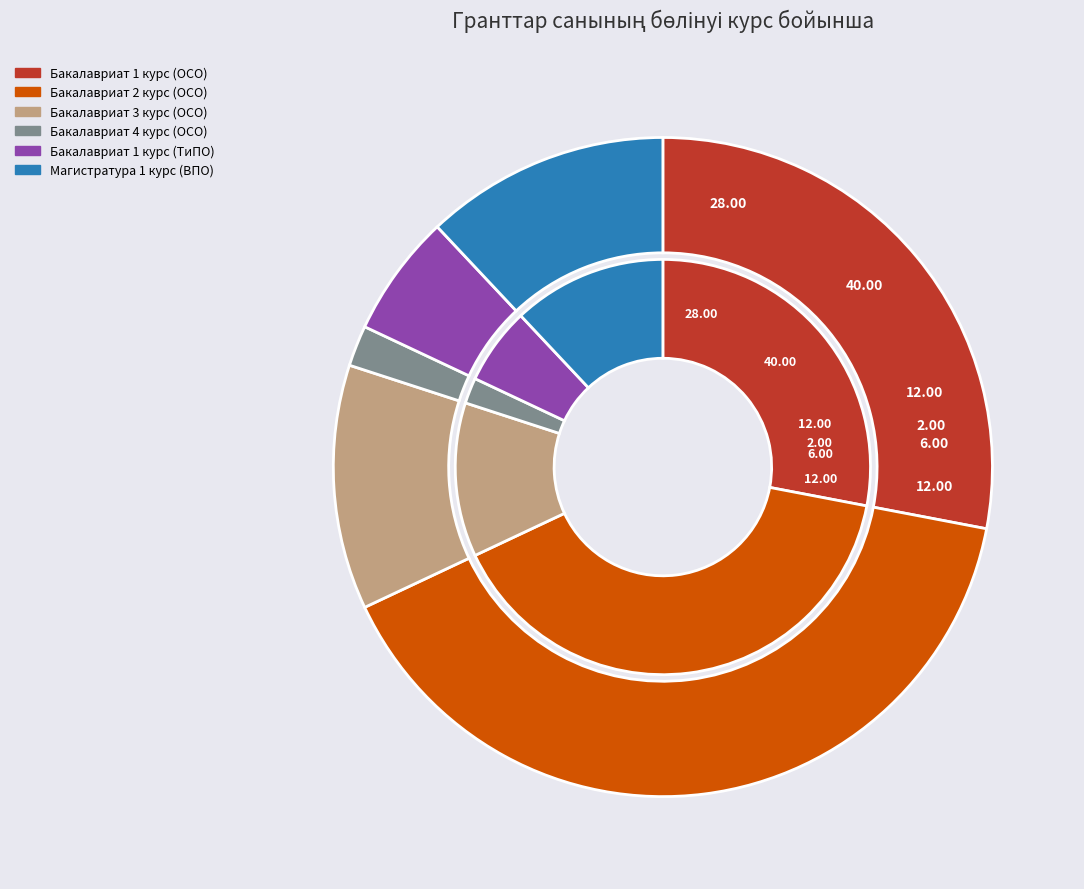

Which category has the biggest portion of the pie?

Бакалавриат 2 курс (ОСО)